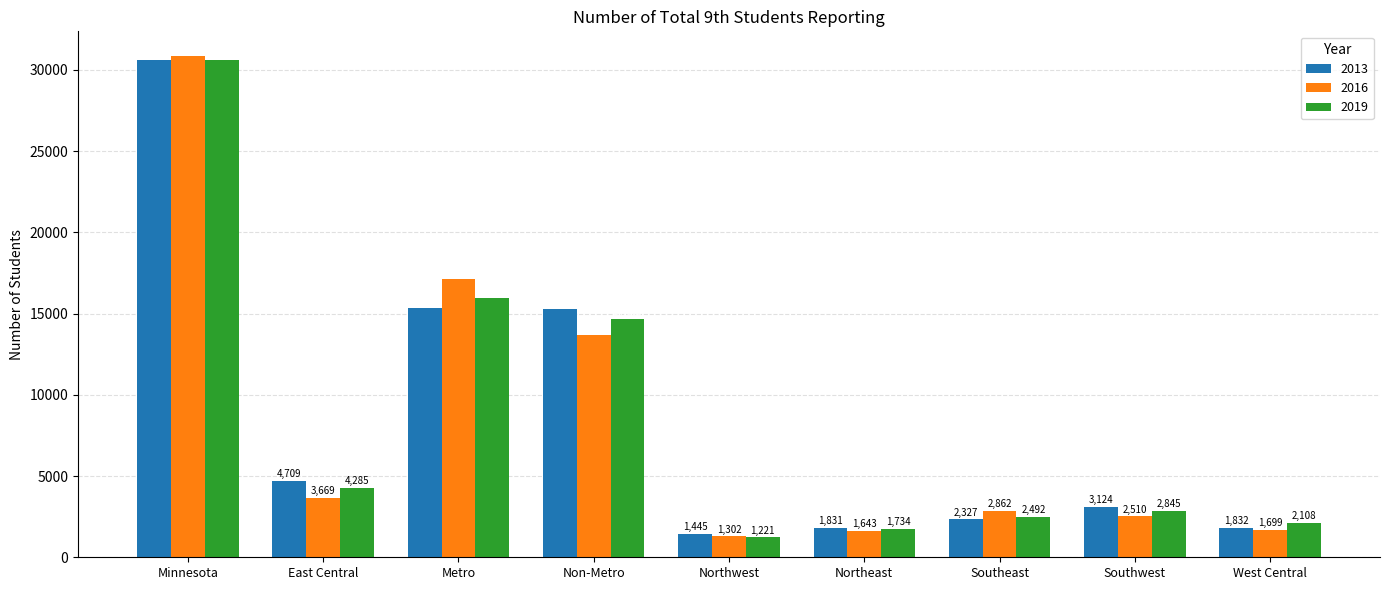

Which label corresponds to the largest value in the chart?

Minnesota